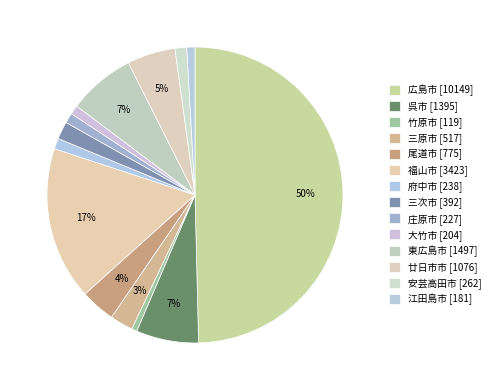

To the nearest percent, what is the difference between the largest and smallest slice percentages?

49%